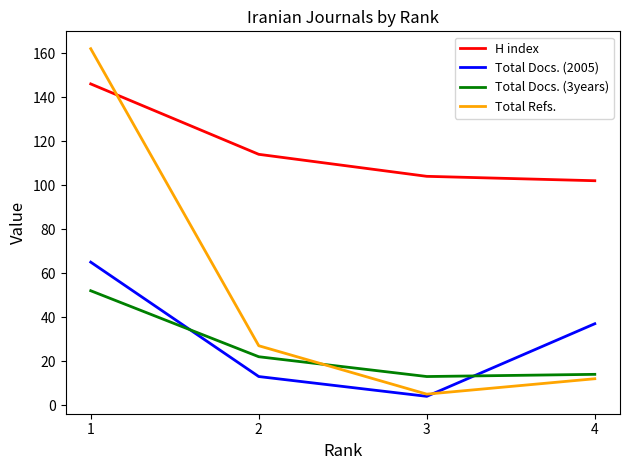

True or false: Total Refs. and Total Docs. (3years) intersect in this chart.

True